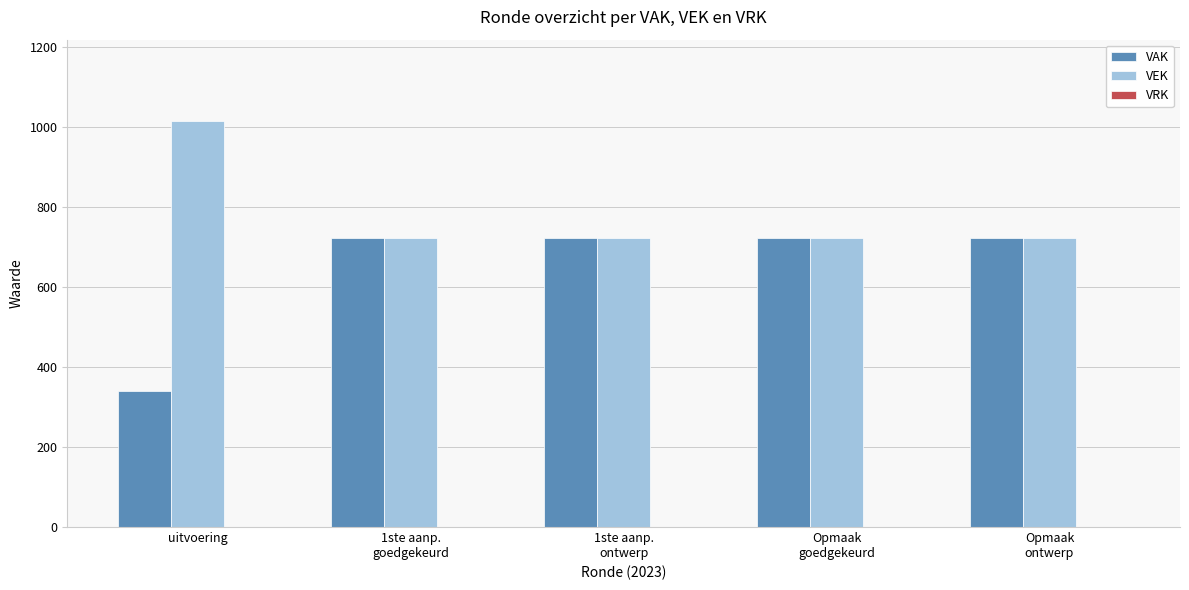

Which series changed the most between uitvoering and 1ste aanp.
goedgekeurd?

VAK